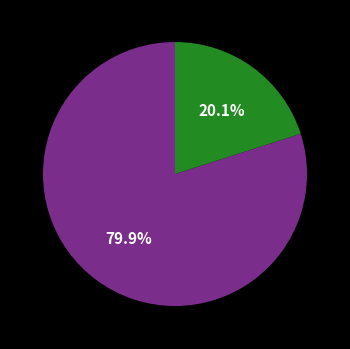

How many segments does this pie chart have?

2